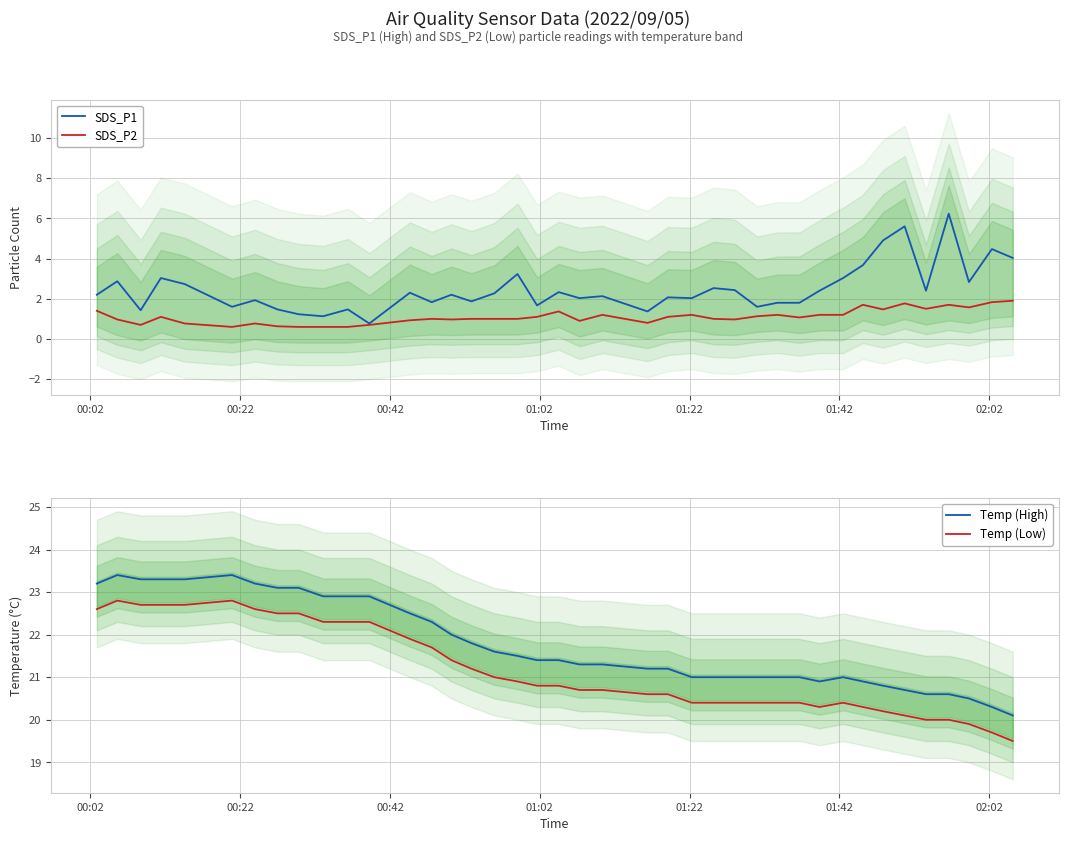

What is the difference between the maximum and second lowest values in the Temp (Low) series?

3.1